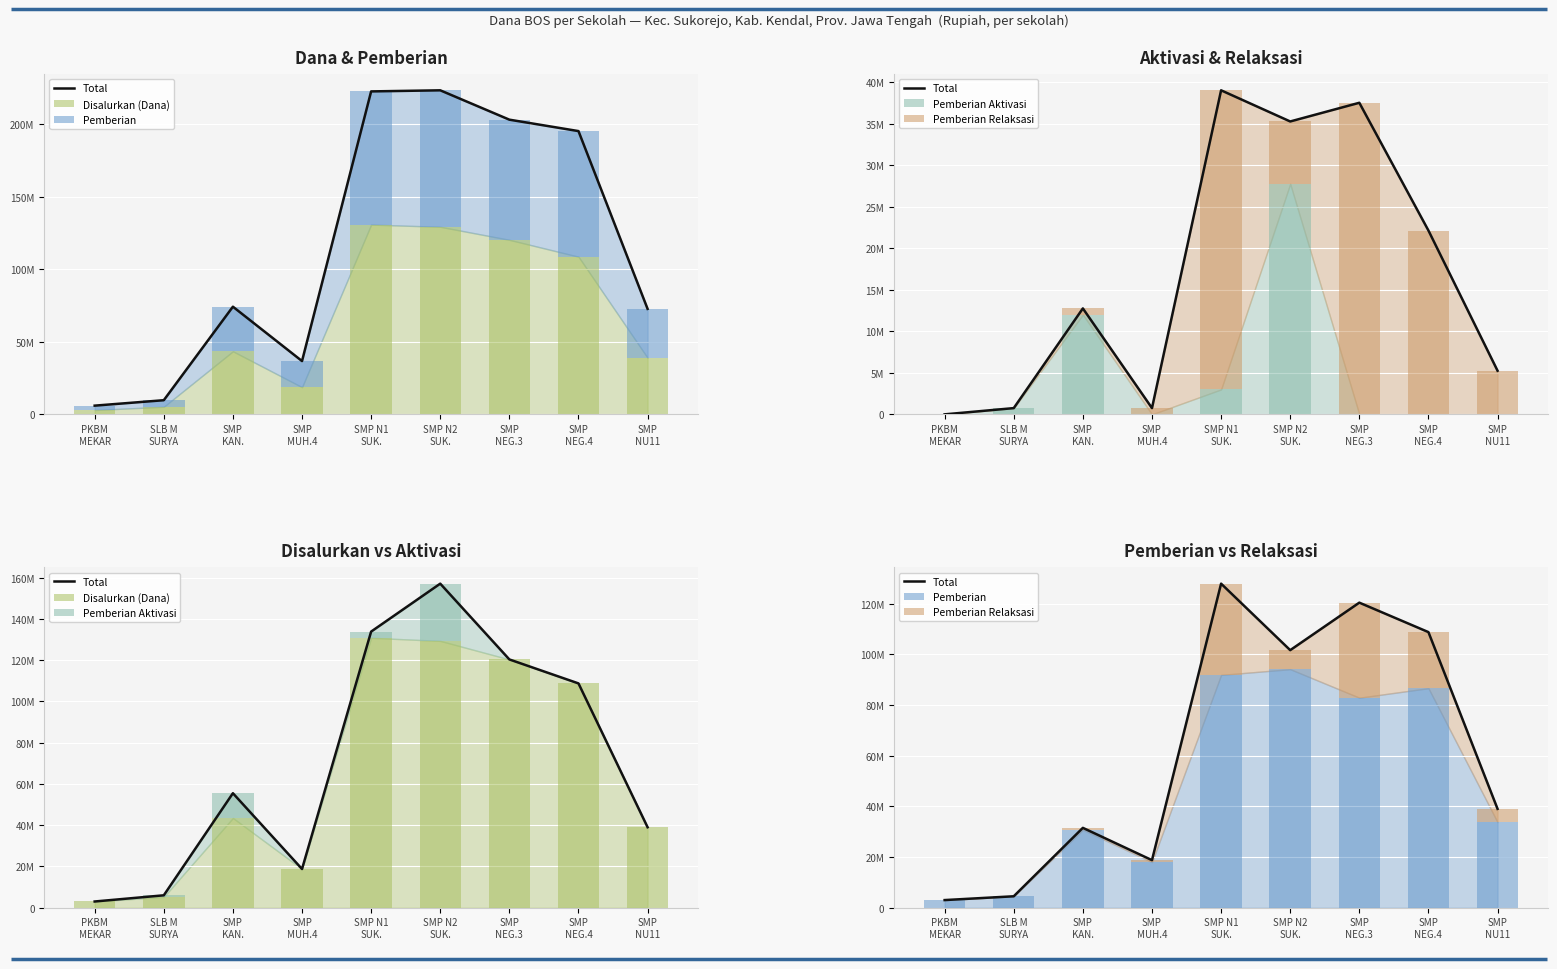

Read the Disalurkan (Dana) value at SMP
NU11, to the nearest 50.

39000000